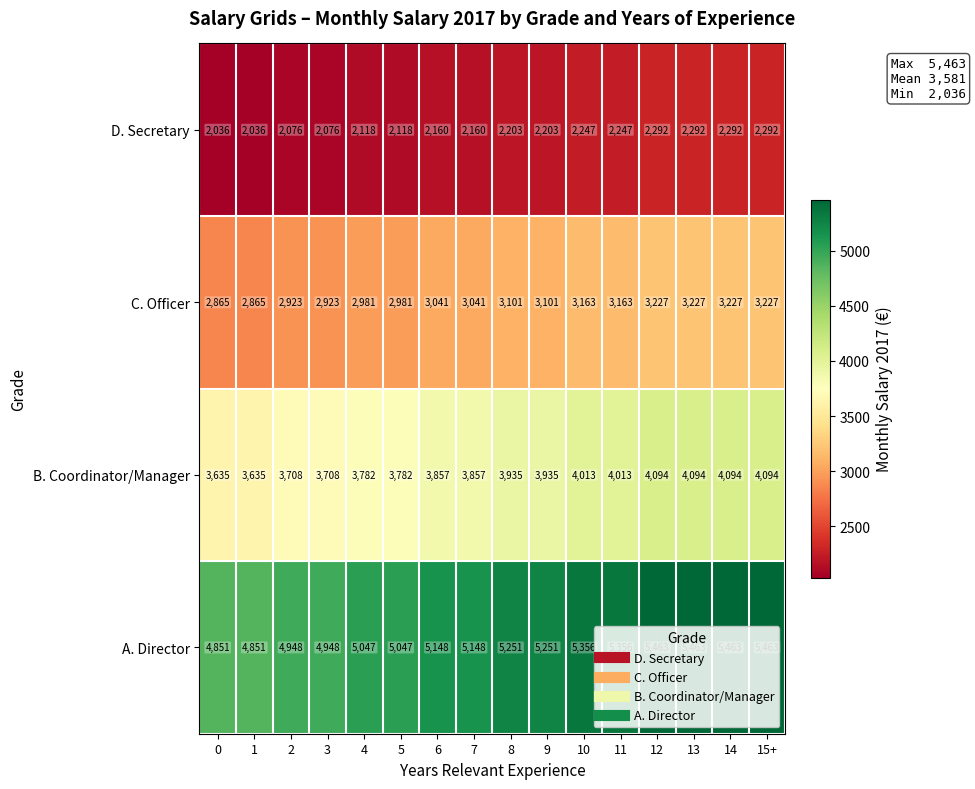

The value of A. Director at 9 is 8070. True or false?

False